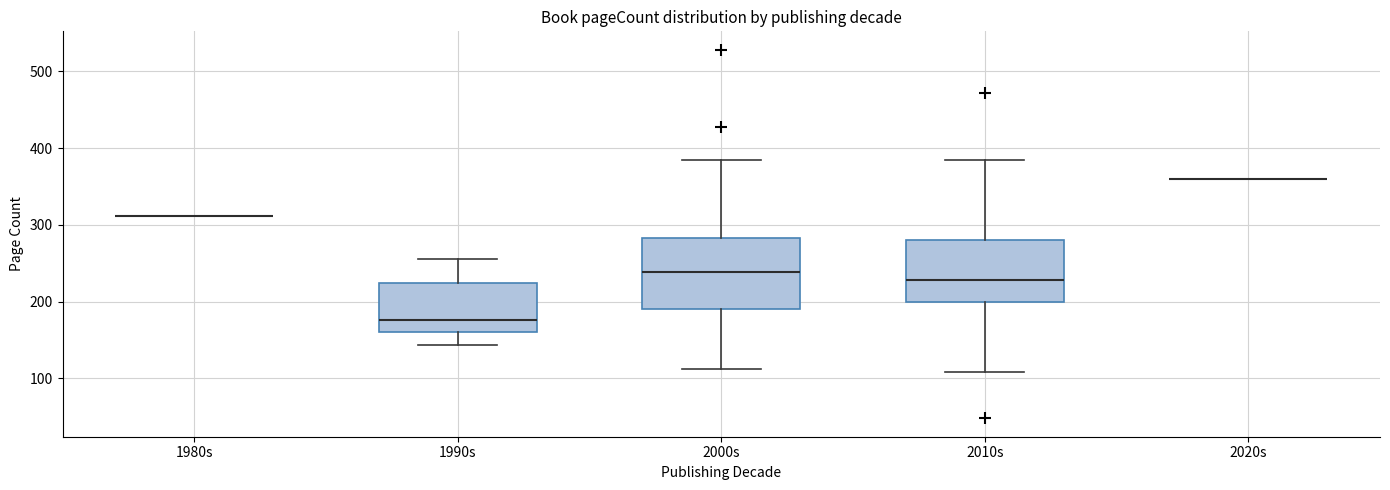

Where is the lower edge of the box for 2010s on the y-axis? The values are not printed on the chart, so give them approximately, as read against the axis.

200